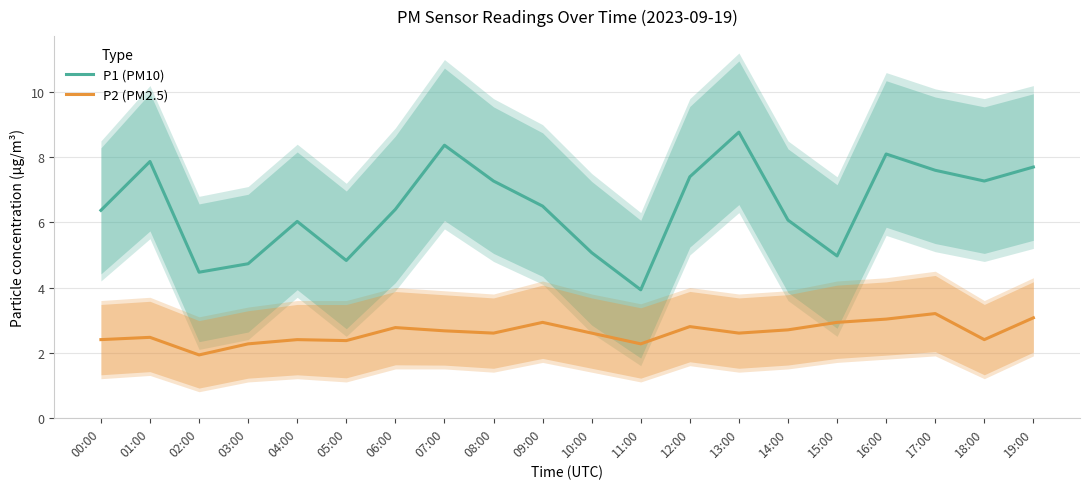

Reading left to right, list all the values displayed in this chart.

P1 (PM10): 6.4	7.9	4.5	4.7	6.0	4.8	6.4	8.4	7.3	6.5	5.1	3.9	7.4	8.8	6.1	5.0	8.1	7.6	7.3	7.7
P2 (PM2.5): 2.4	2.5	1.9	2.3	2.4	2.4	2.8	2.7	2.6	2.9	2.6	2.3	2.8	2.6	2.7	2.9	3.0	3.2	2.4	3.1